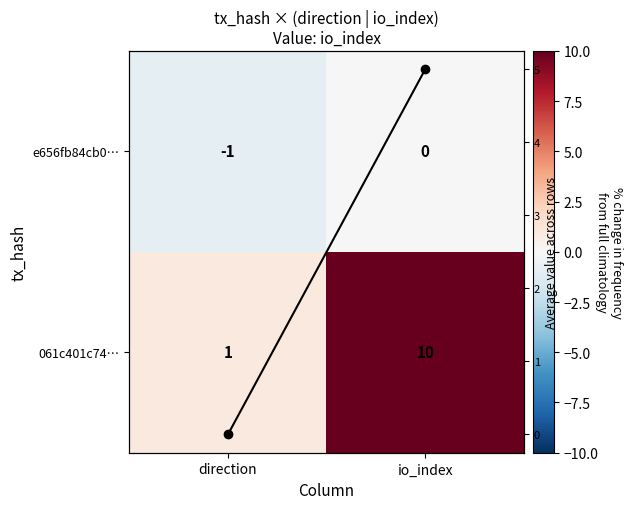

Which category has the lowest value in the e656fb84cb0… series?

direction